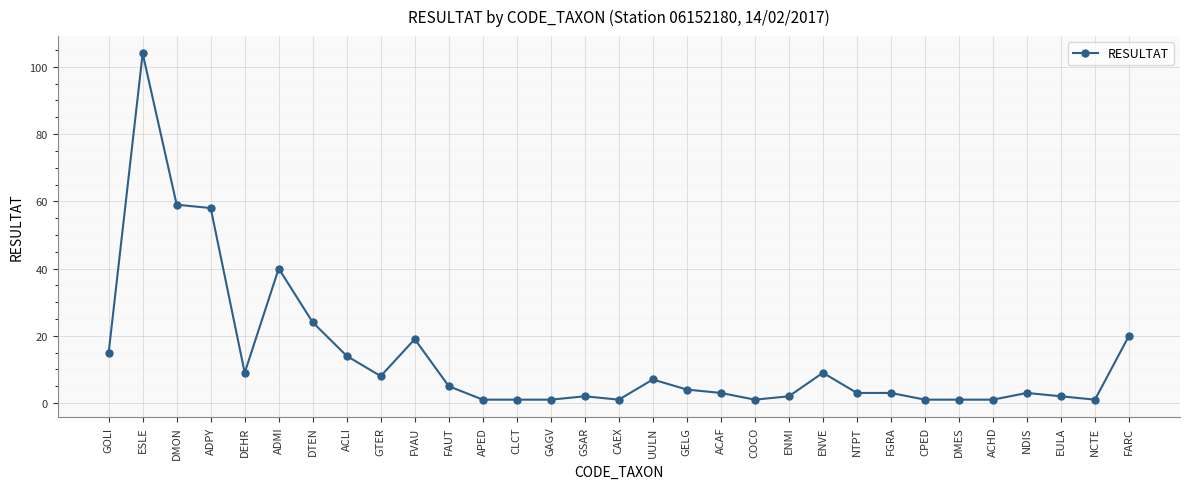

Where is the data nearest to the value 52?

ADPY